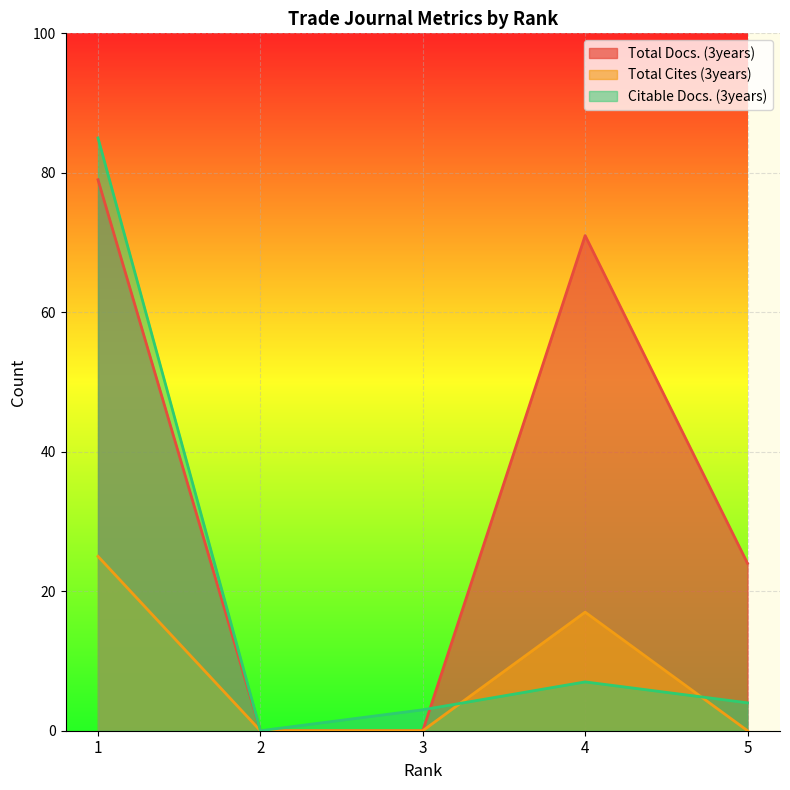

The Total Docs. (3years) series shows 71 at 4. True or false?

True